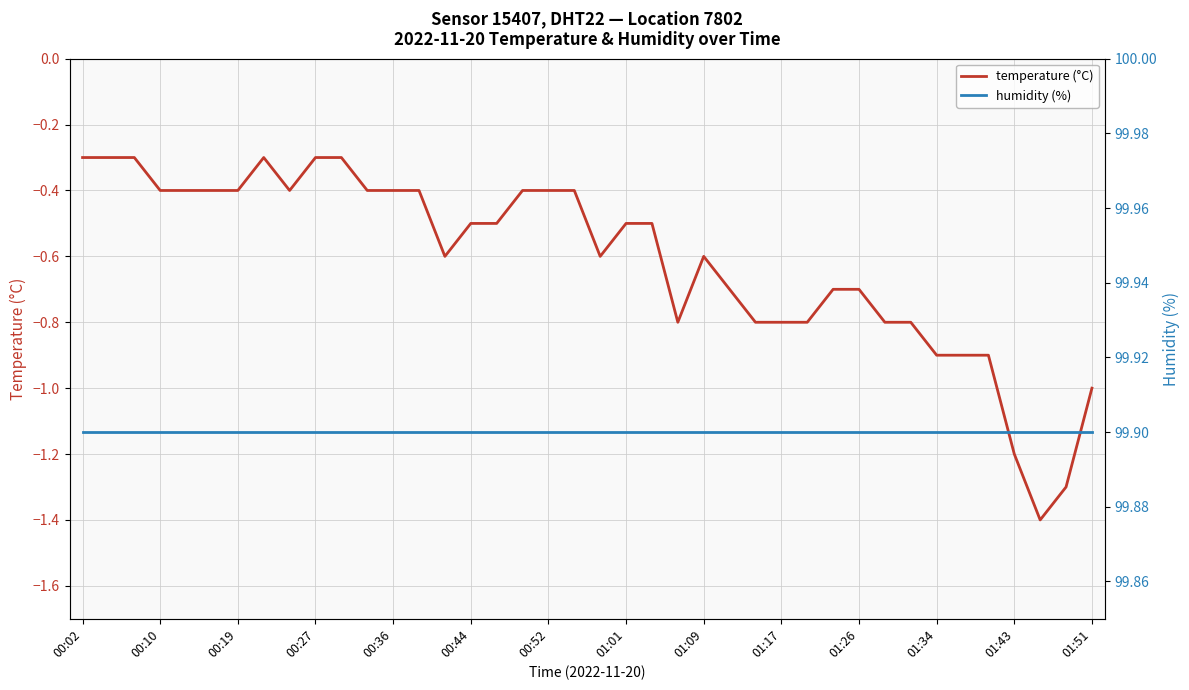

The value of temperature (°C) at 00:02 is -0.1. True or false?

False